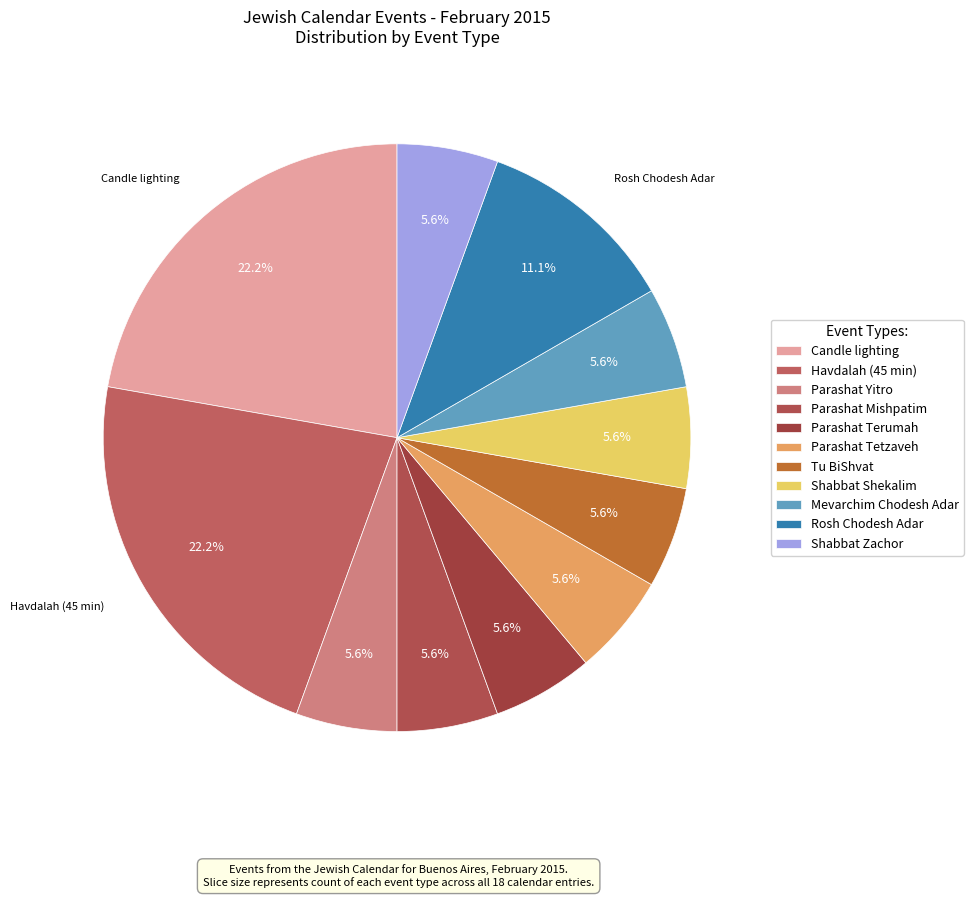

How many segments does this pie chart have?

11